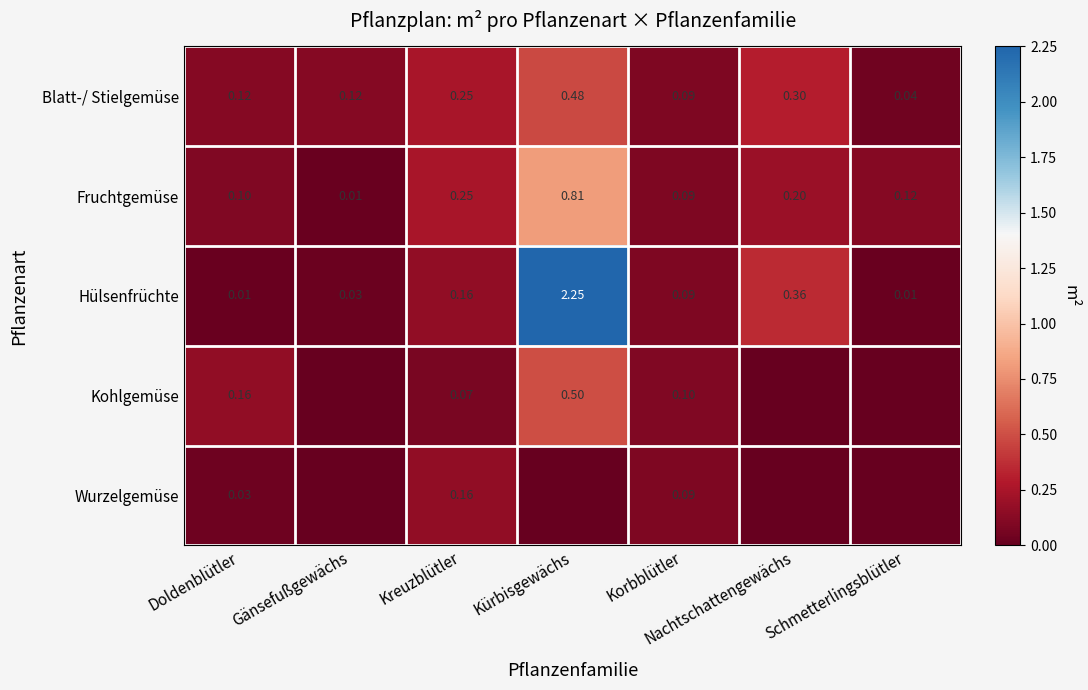

What is the total value across all series at Kürbisgewächs?

4.0